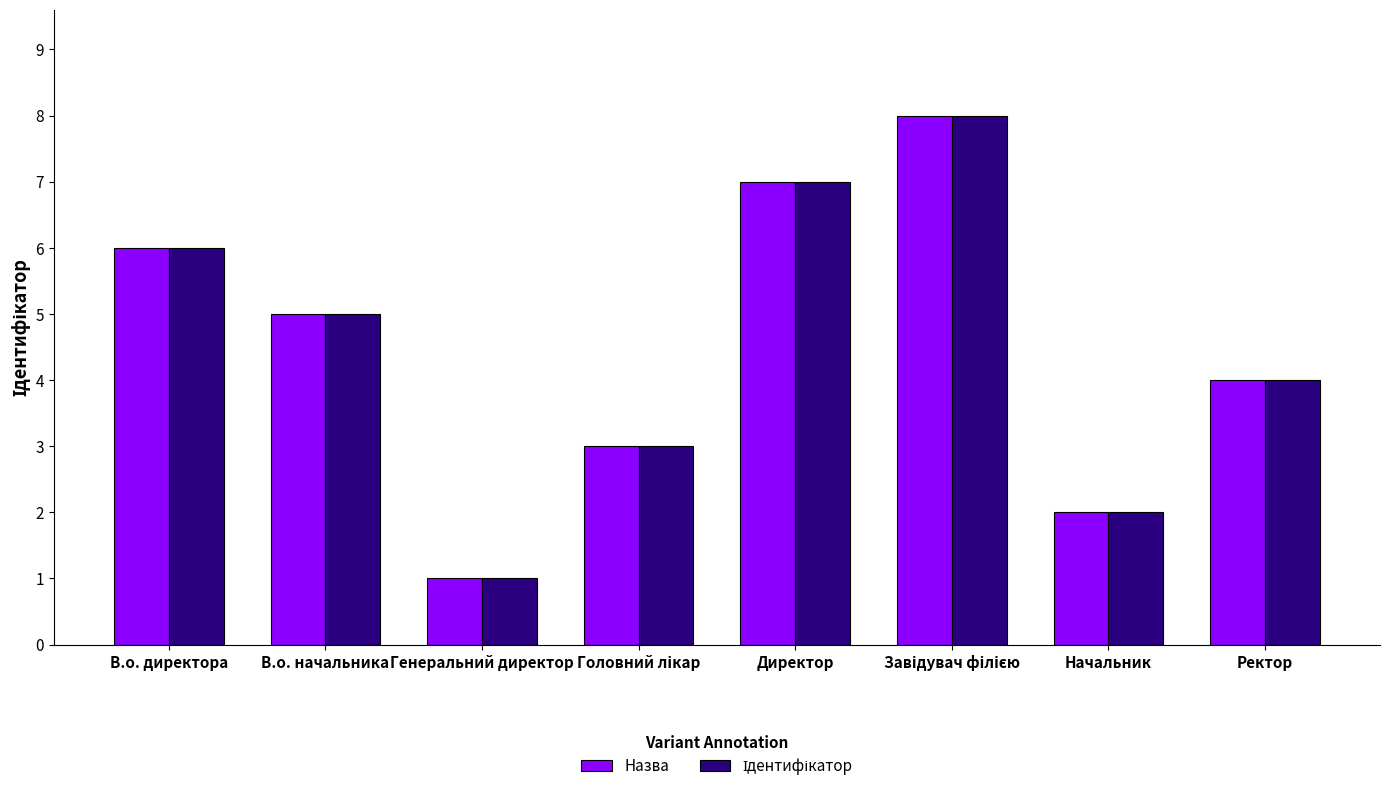

What value does the Назва series have at Ректор?

4